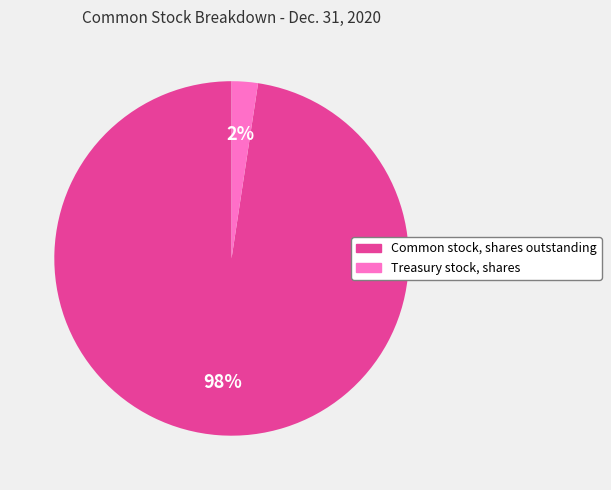

Count the number of slices in the pie.

2